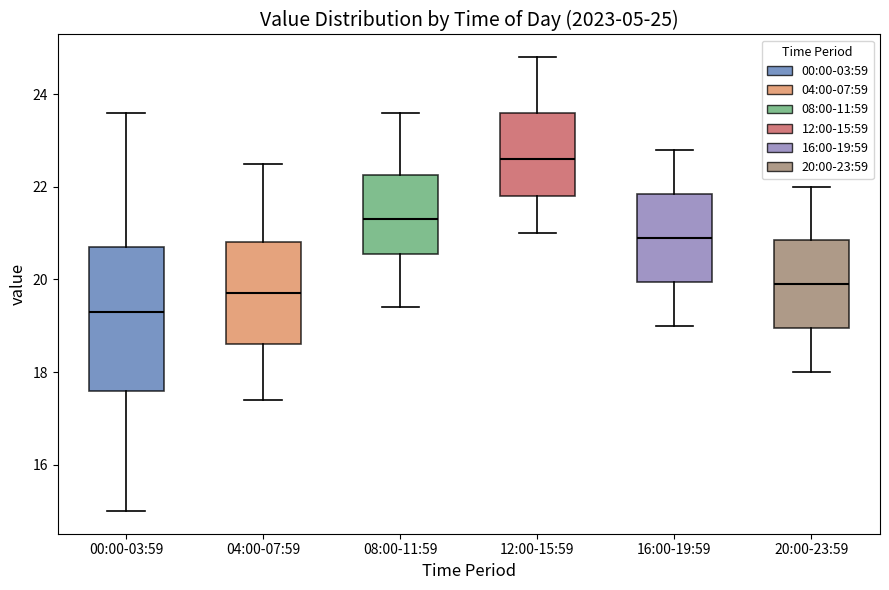

Which box's median line is the highest?

12:00-15:59